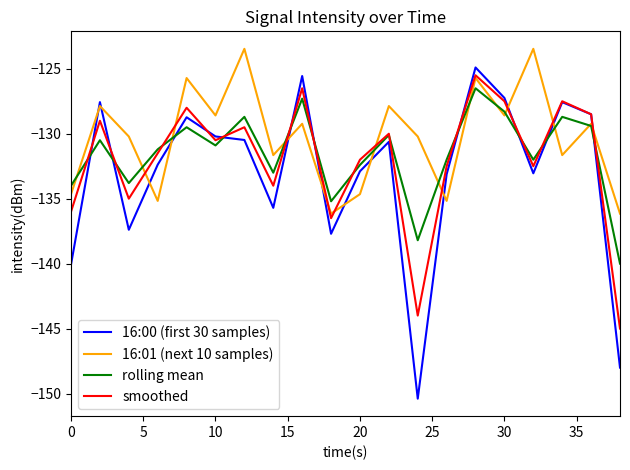

What is the maximum value for 16:01 (next 10 samples)?

-123.5